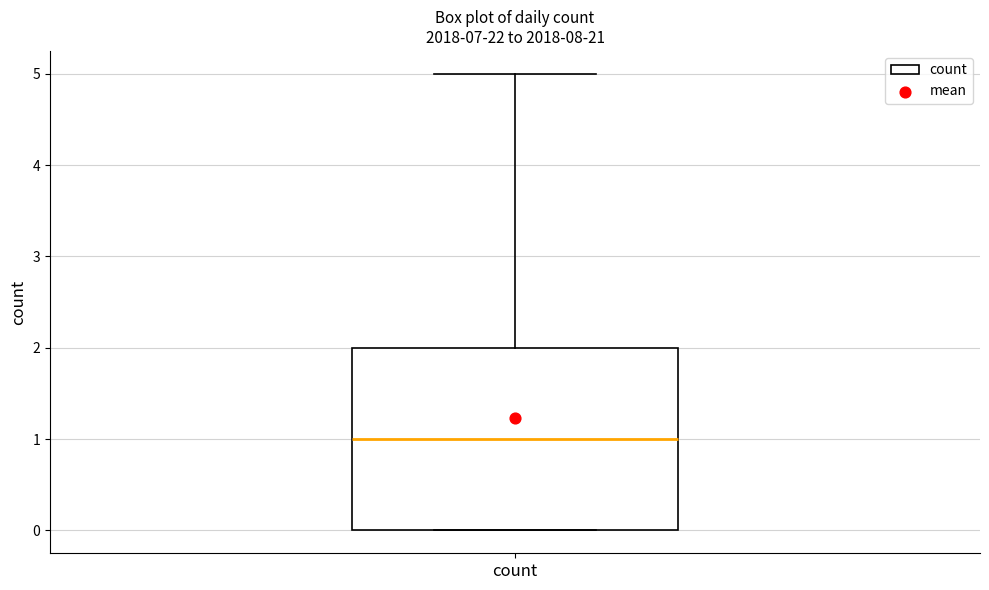

Transcribe this box plot: give where the median line is, the range the box spans, and where the two whiskers end, as read against the y-axis. The values are not printed on the chart, so give them approximately, as read against the axis.

median 1, box 0 to 2, whiskers 0 to 5